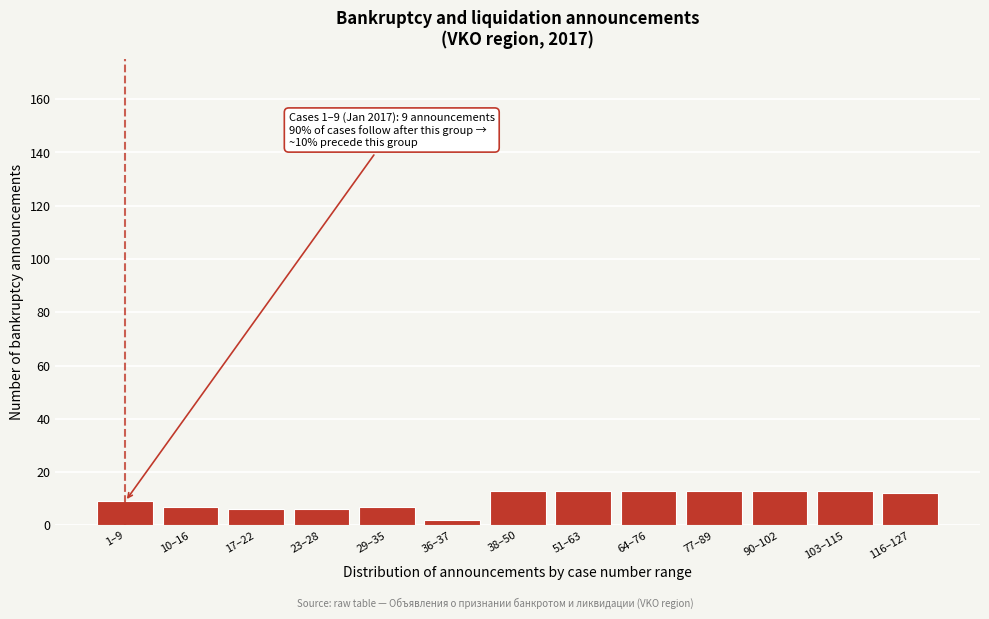

Reading right to left, transcribe all the data shown in this chart.

116–127=12	103–115=13	90–102=13	77–89=13	64–76=13	51–63=13	38–50=13	36–37=2	29–35=7	23–28=6	17–22=6	10–16=7	1–9=9